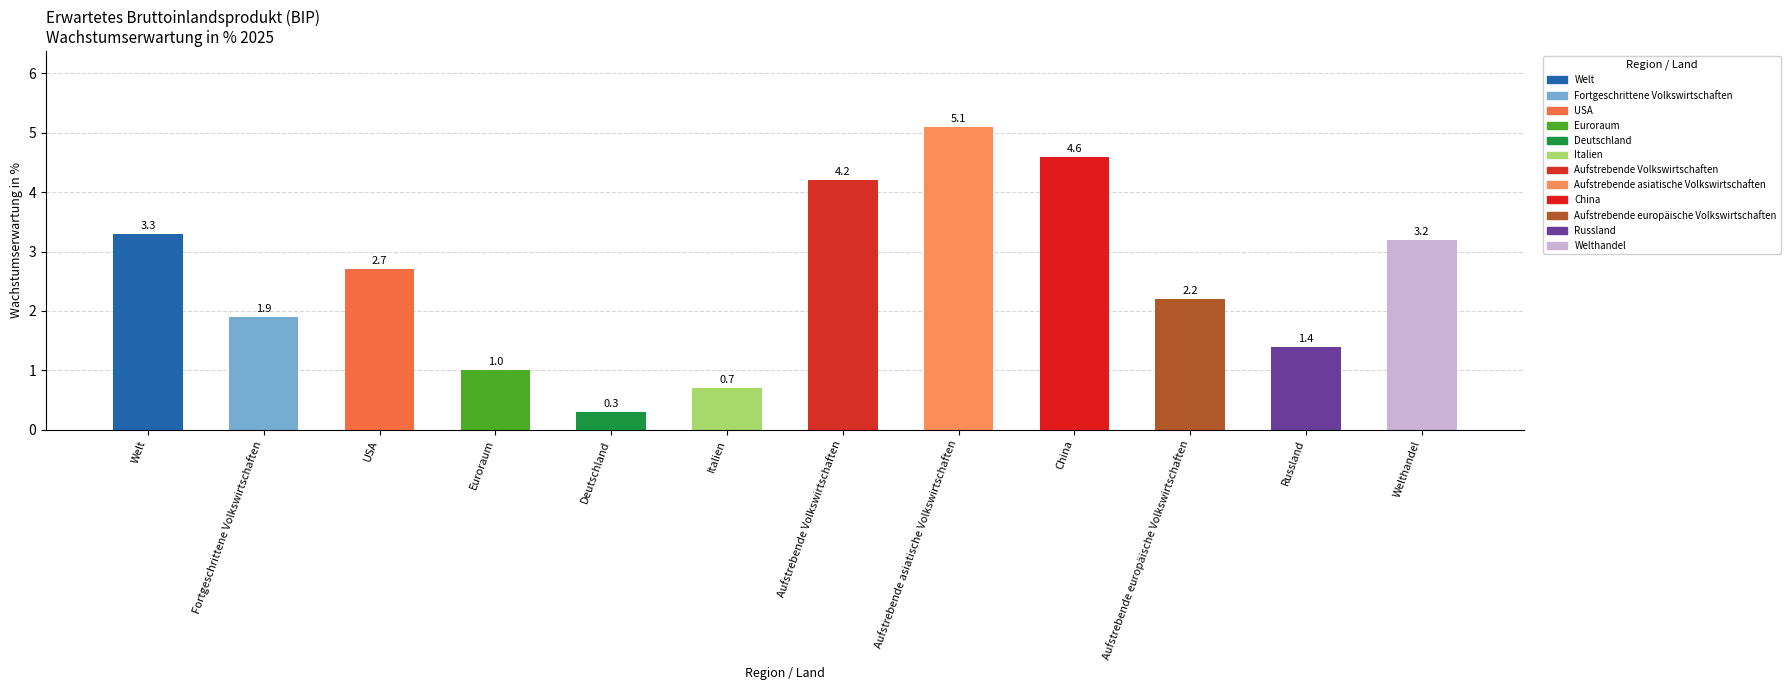

Reading left to right, transcribe all the data shown in this chart.

3.3	1.9	2.7	1.0	0.3	0.7	4.2	5.1	4.6	2.2	1.4	3.2